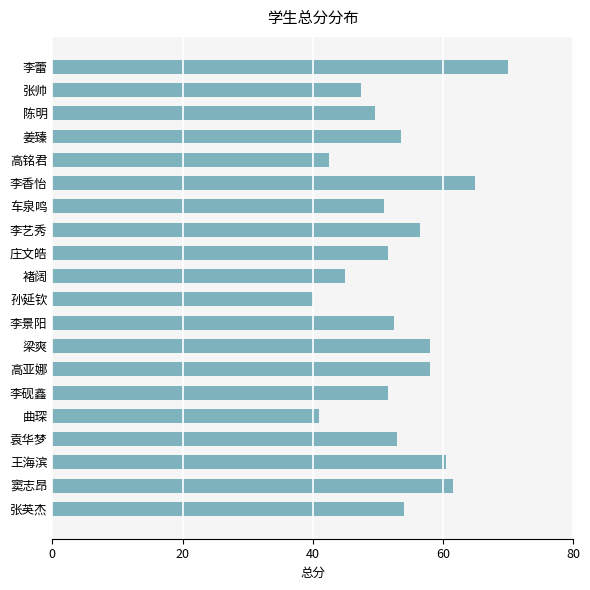

The value at 姜臻 is 53.5. True or false?

True